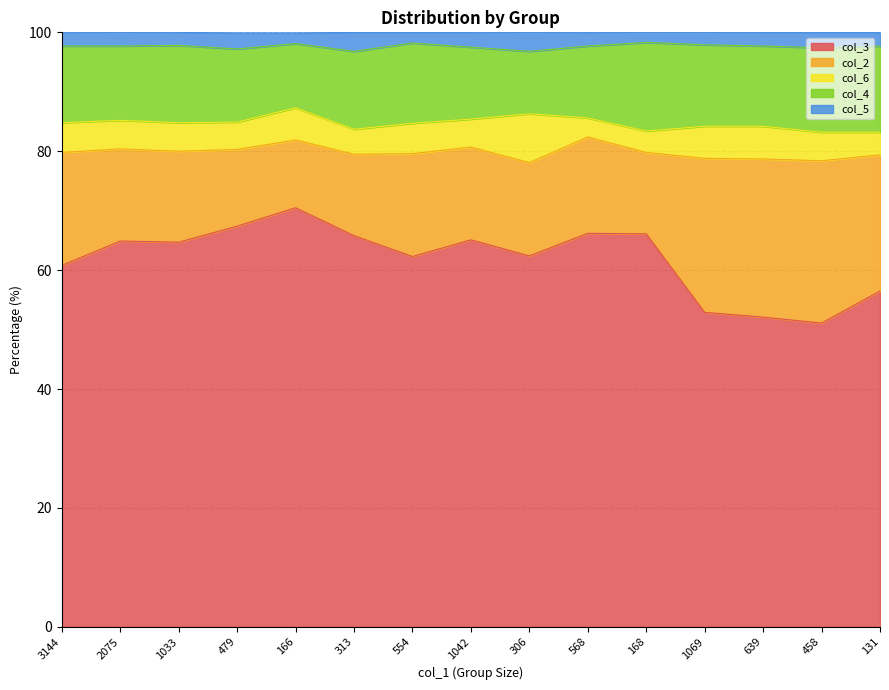

True or false: col_5 and col_6 intersect in this chart.

False